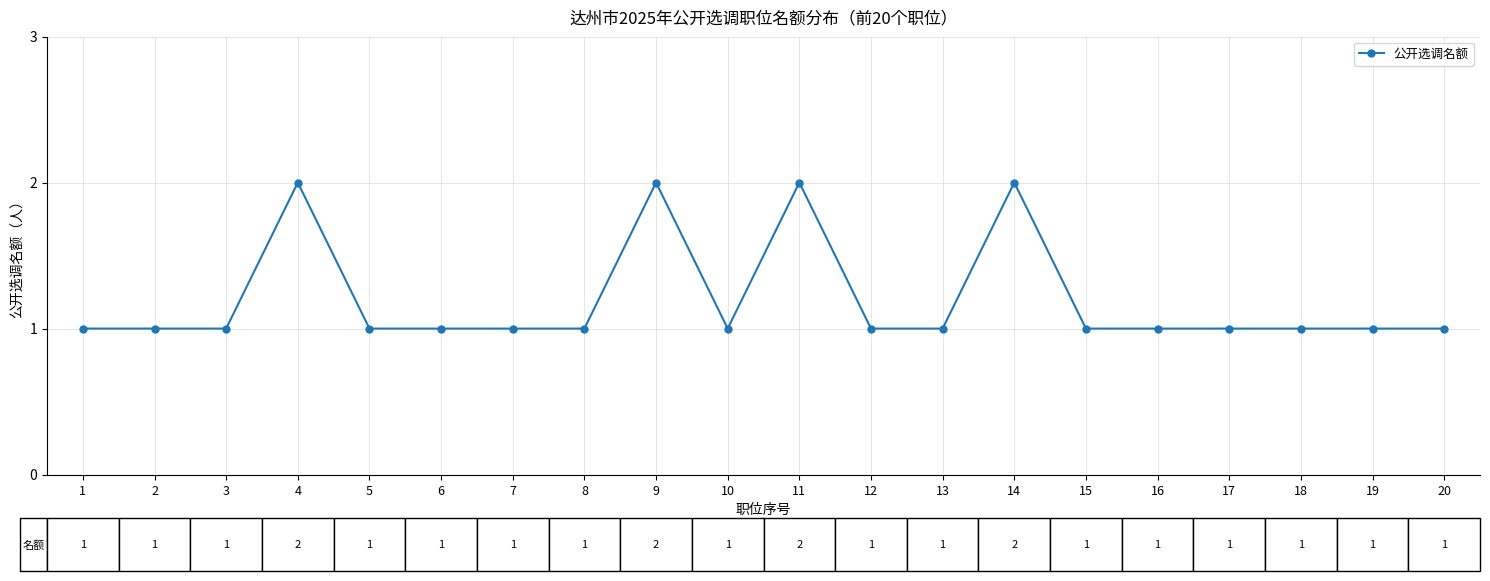

Reading right to left, transcribe all the data shown in this chart.

20=1	19=1	18=1	17=1	16=1	15=1	14=2	13=1	12=1	11=2	10=1	9=2	8=1	7=1	6=1	5=1	4=2	3=1	2=1	1=1